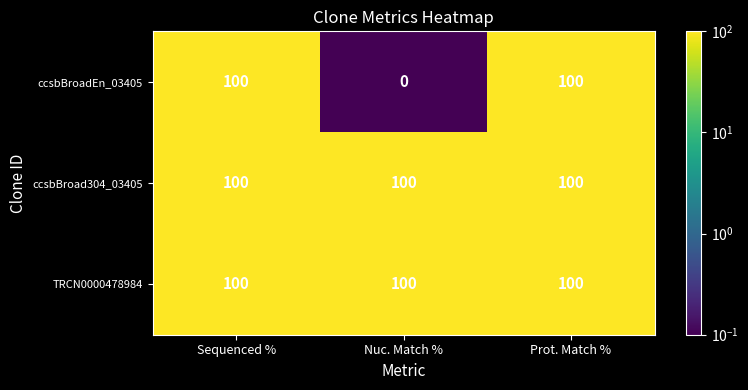

At how many categories does at least one series exceed 90?

3